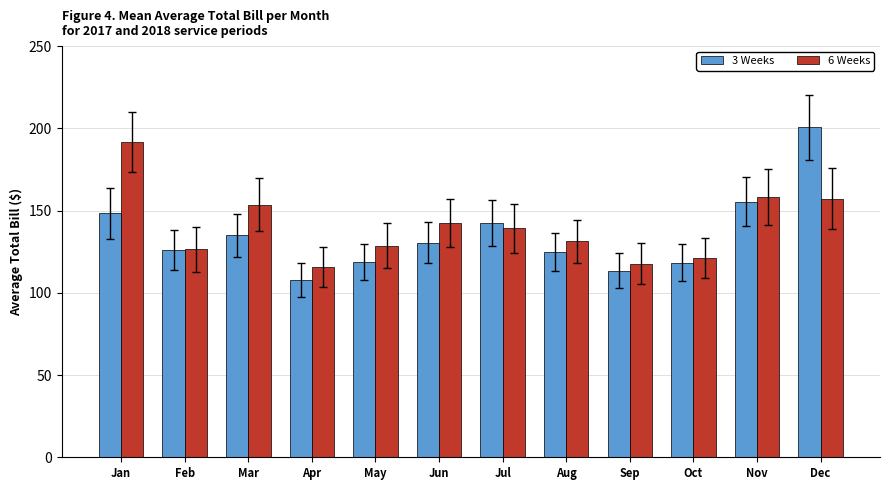

At Jan, list the series in order from smallest to largest.

3 Weeks, 6 Weeks